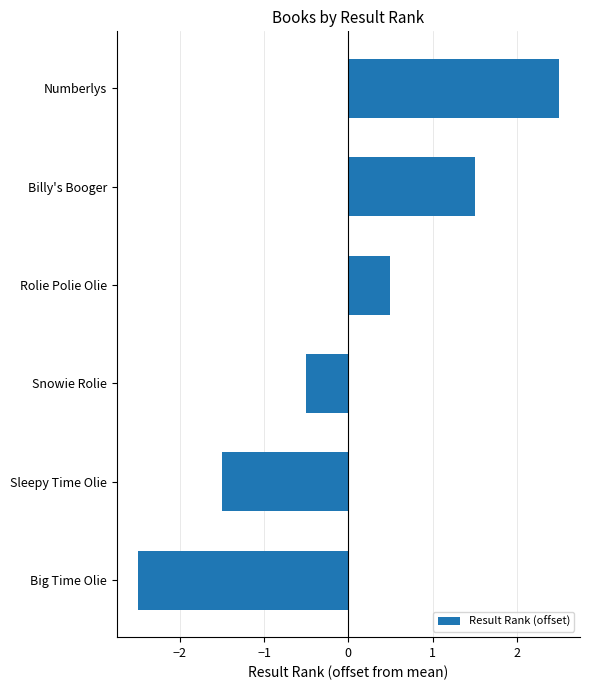

What is the change in value from Big Time Olie to Billy's Booger?

+4.0